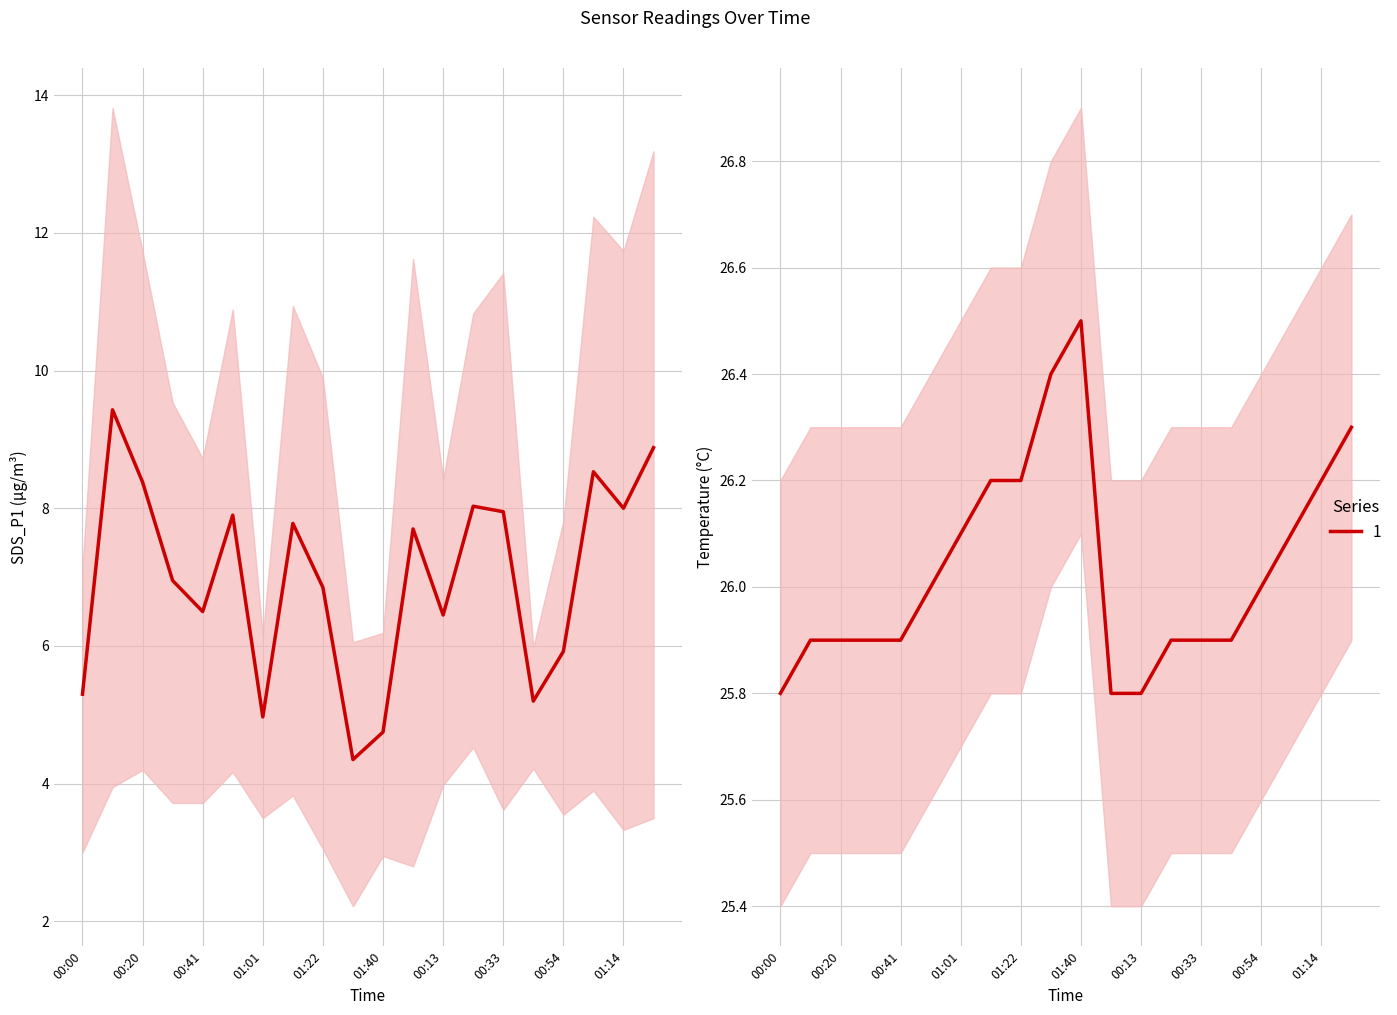

True or false: SDS_P1 and Temp intersect in this chart.

False